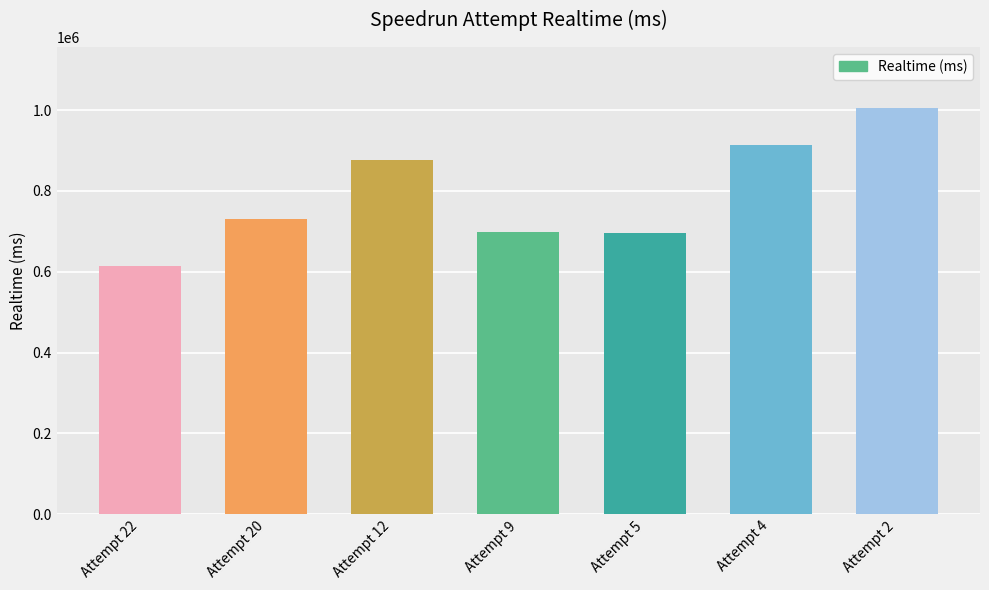

What is the minimum value shown in the chart?

614910